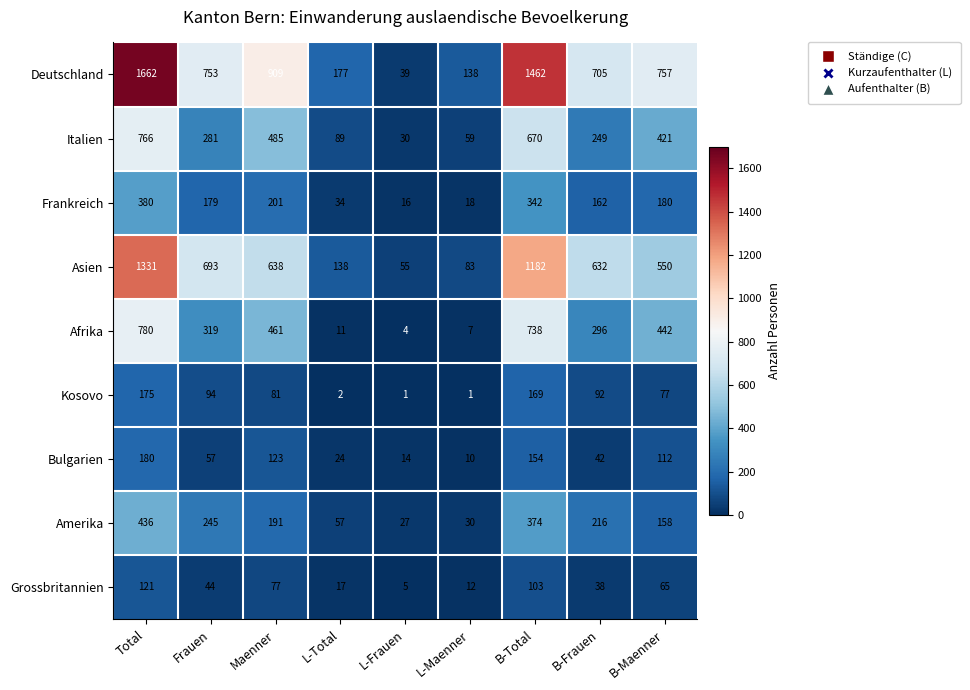

What is the approximate value of Amerika at B-Maenner, to the nearest 5?

160